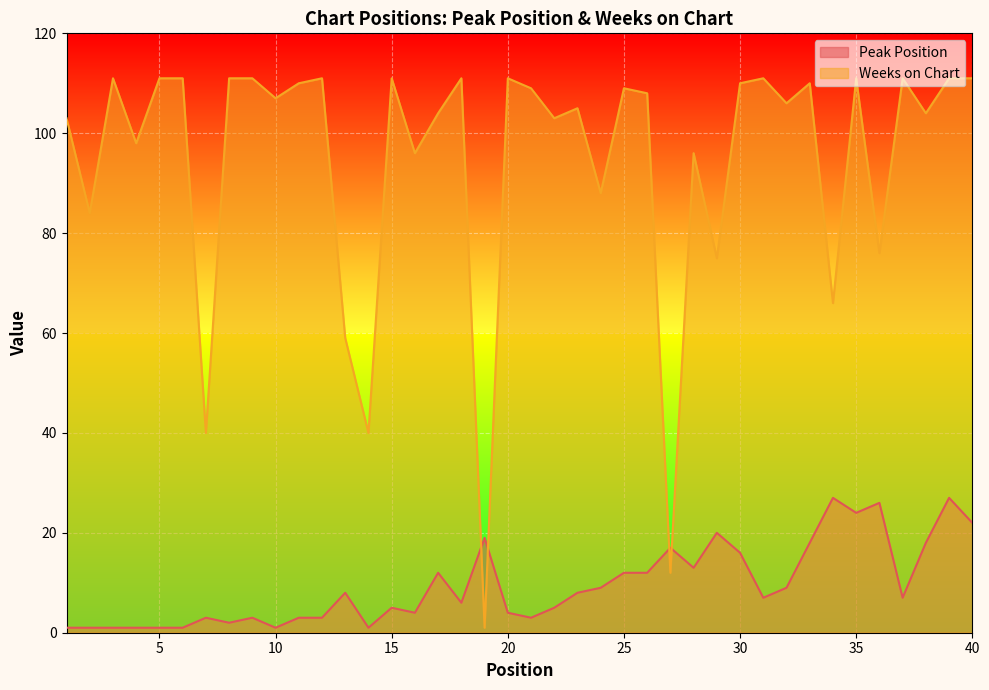

How many values in the Peak Position series exceed 7?

19